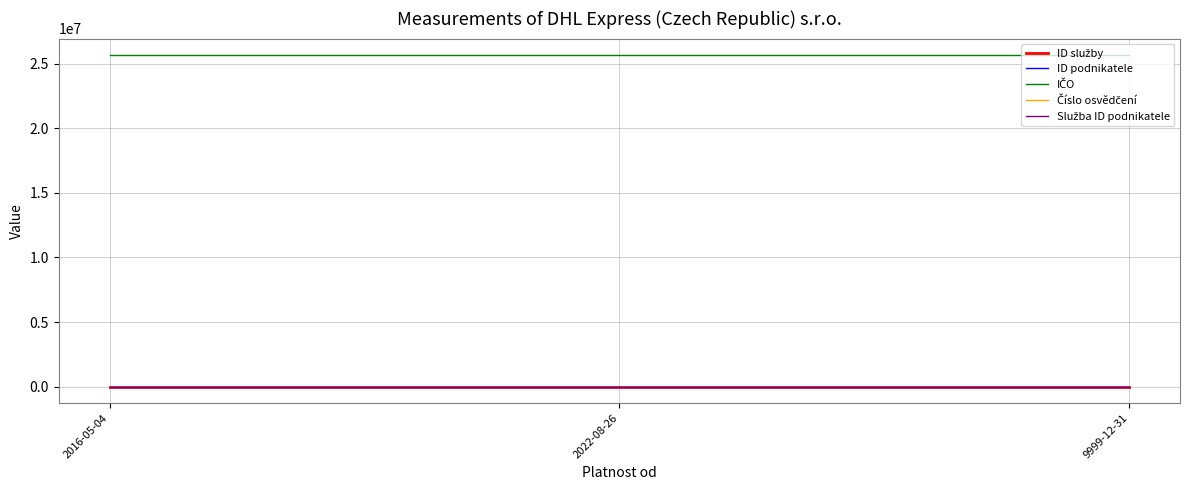

Does the chart have visible grid lines?

Yes